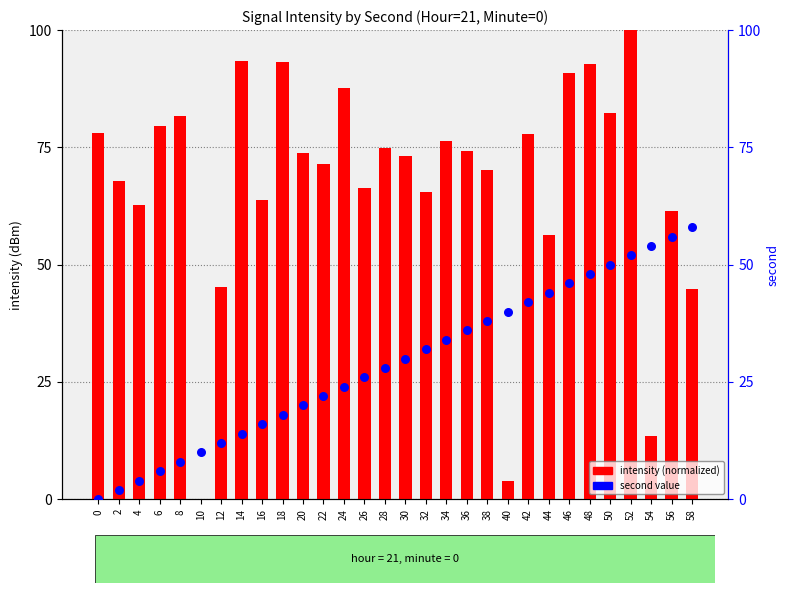

Which series reaches the maximum Y coordinate?

intensity (normalized)